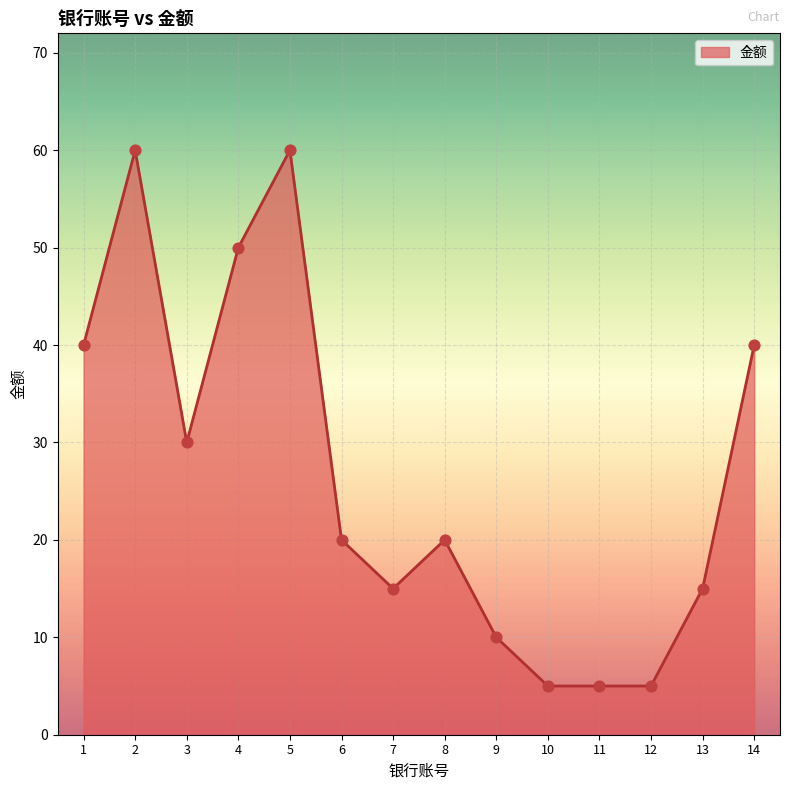

Which has a higher value, 3 or 7?

3